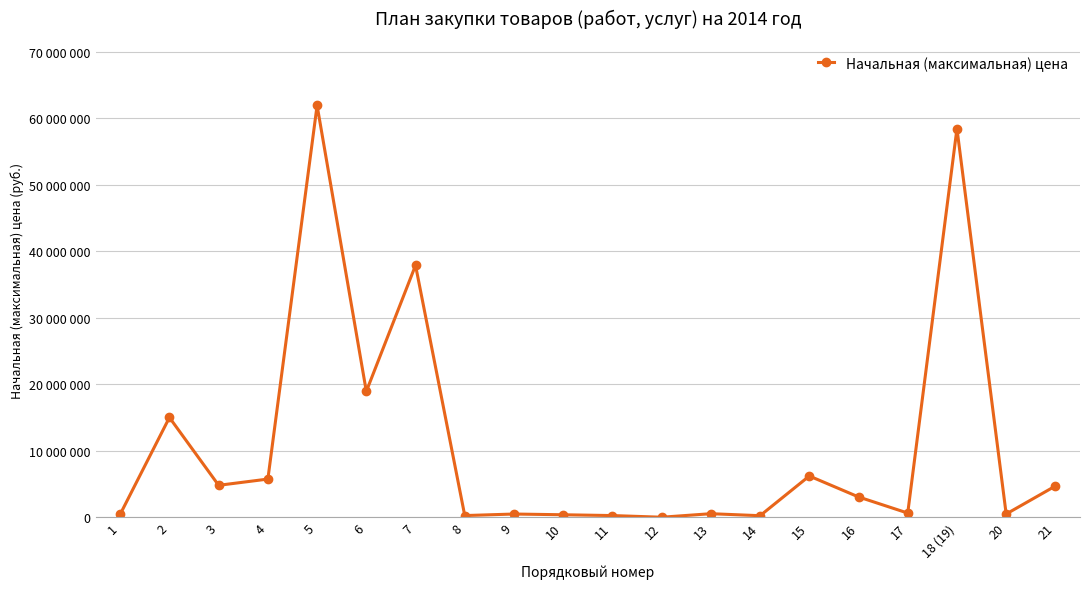

The value at 3 is 4800000. True or false?

True